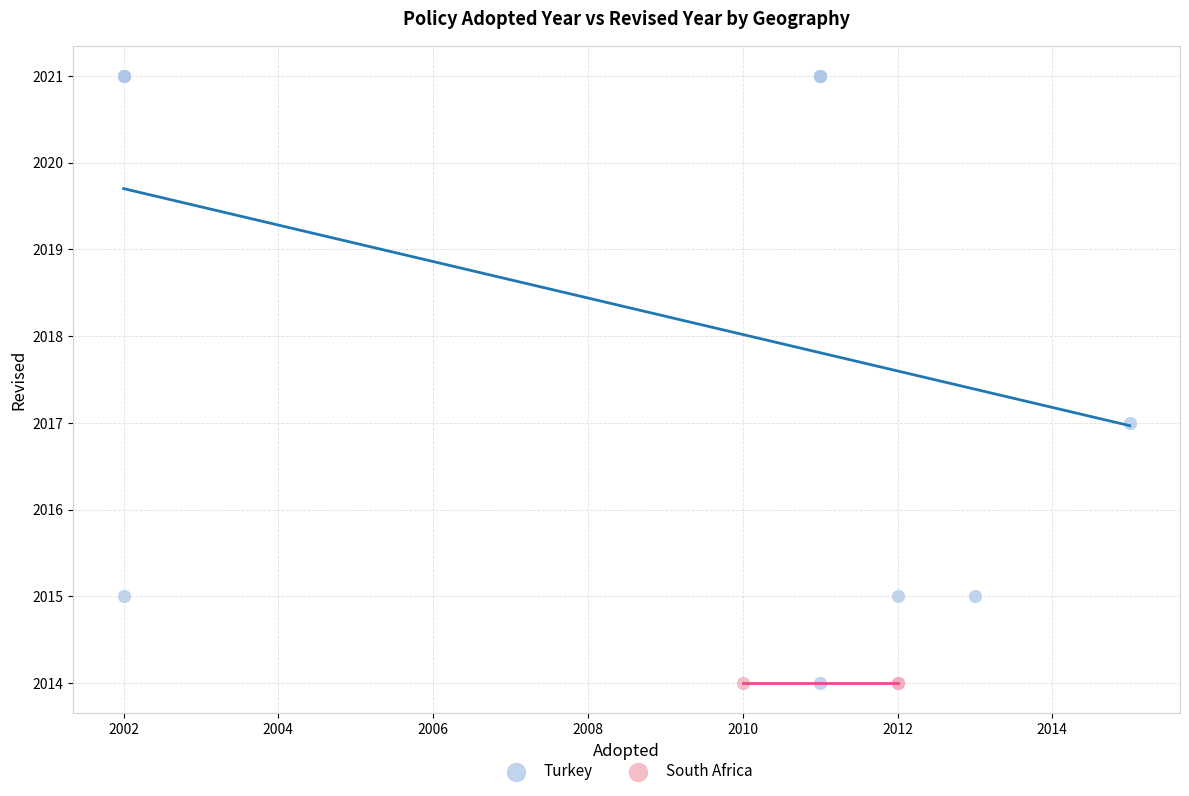

Which series reaches the maximum Y coordinate?

Turkey